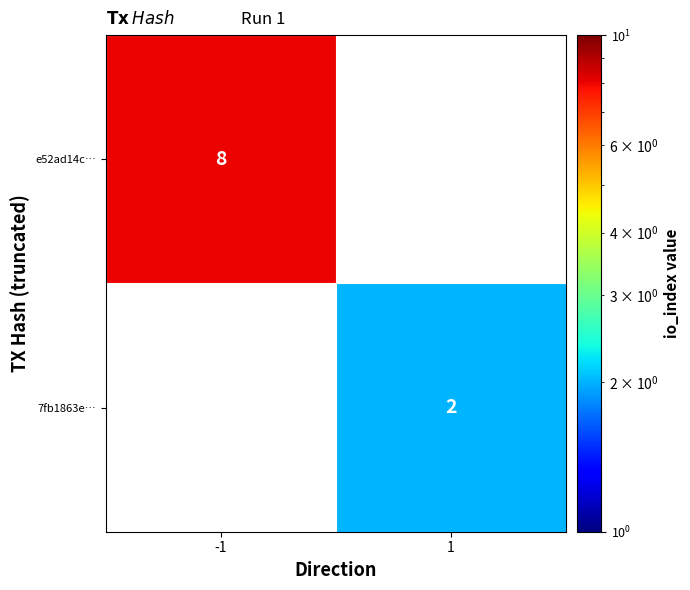

What value does the e52ad14c… series have at -1?

8.0